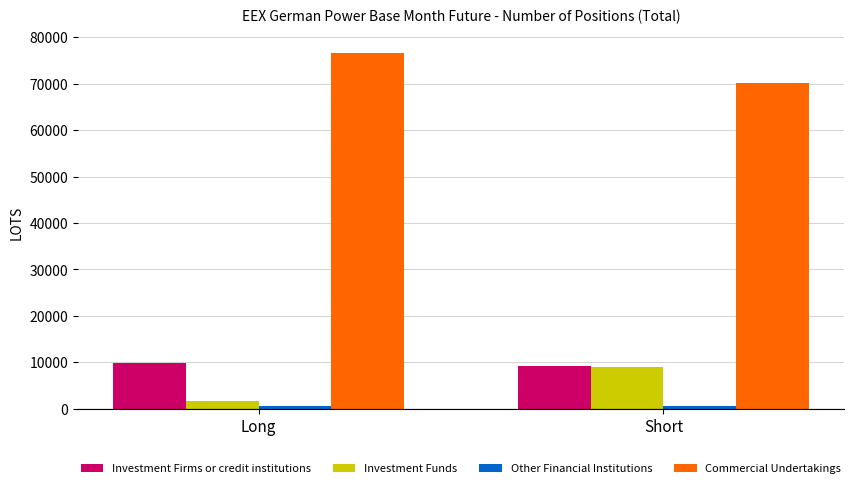

What position from the left is Short?

2